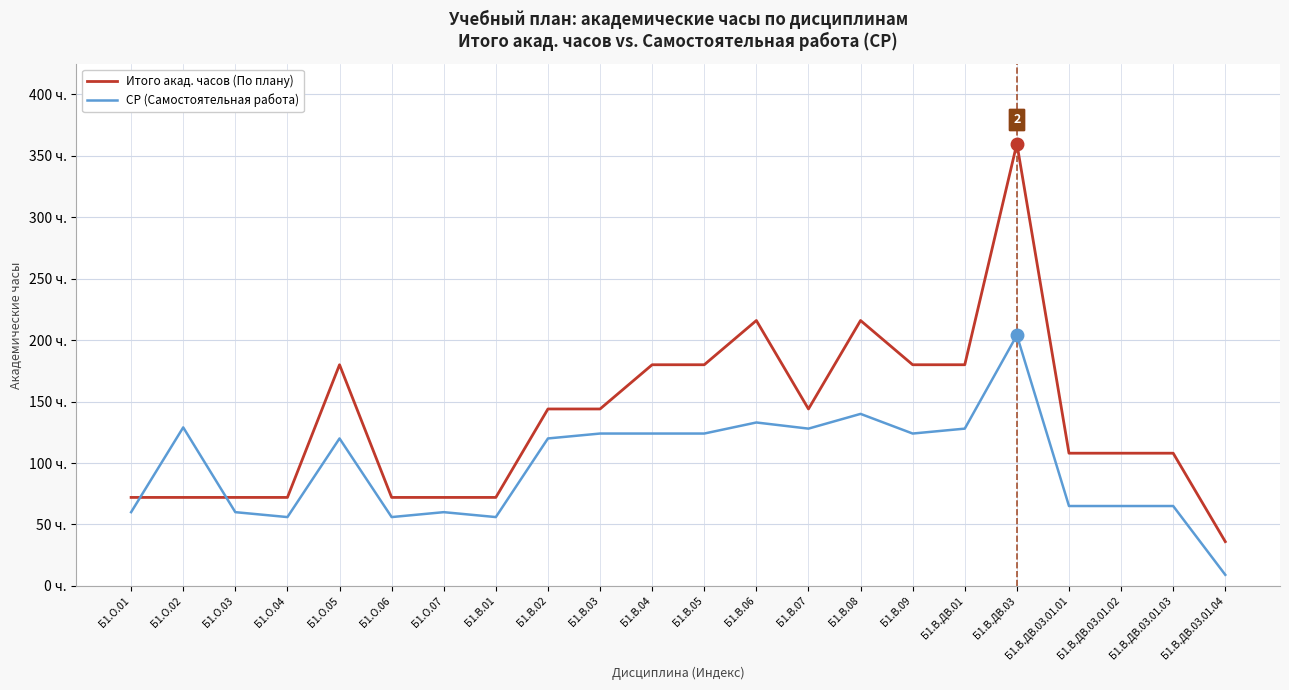

True or false: Итого акад. часов (По плану) has a value of 22 at Б1.О.04.

False